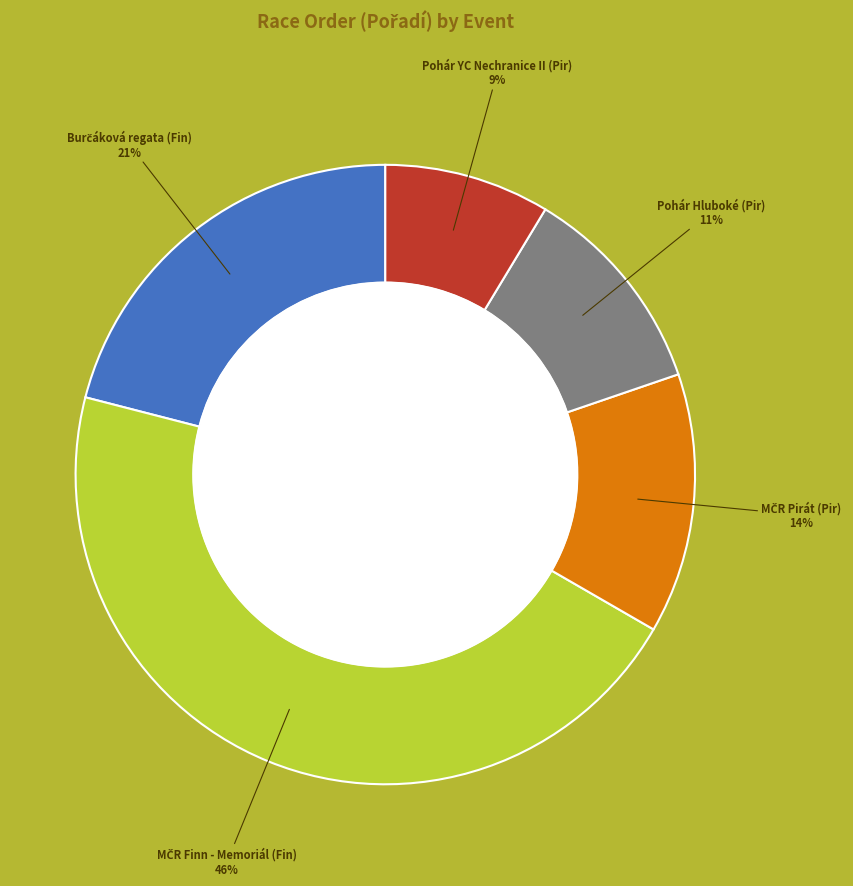

Is there a majority slice in this chart?

No